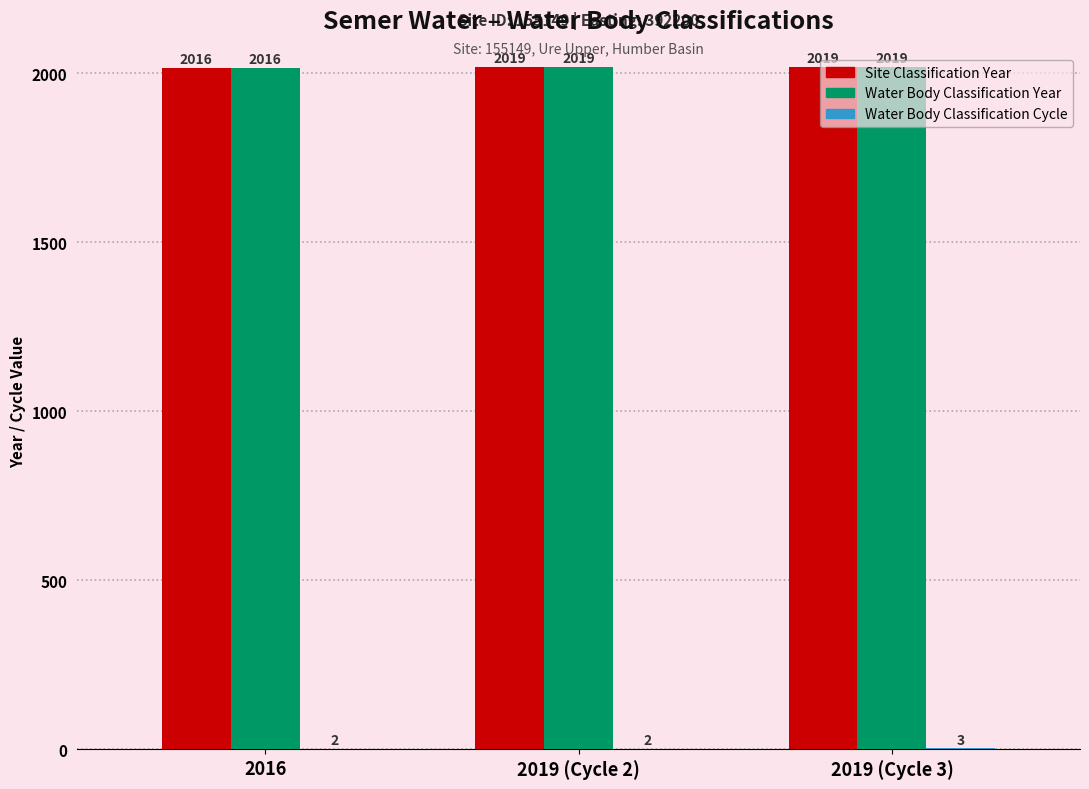

What is the maximum value shown in the chart?

2019